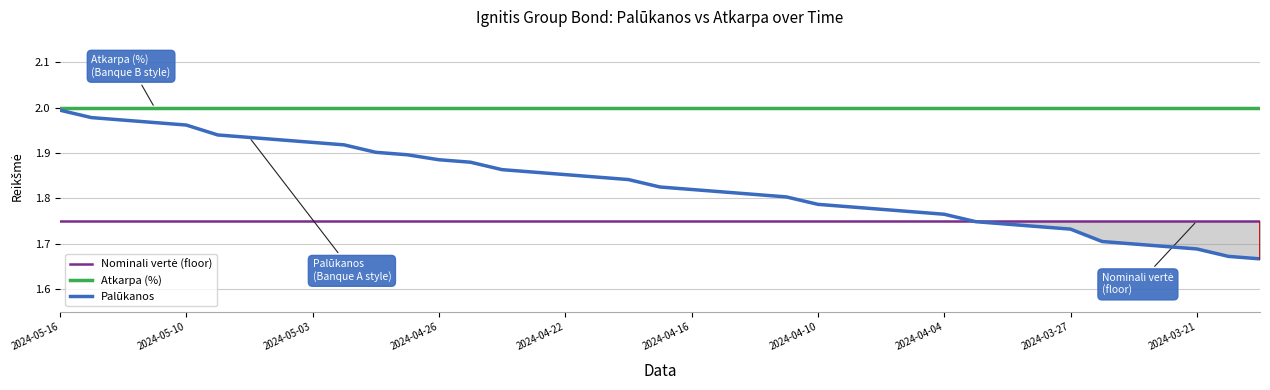

Where is the data nearest to the value 1?

2024-03-19